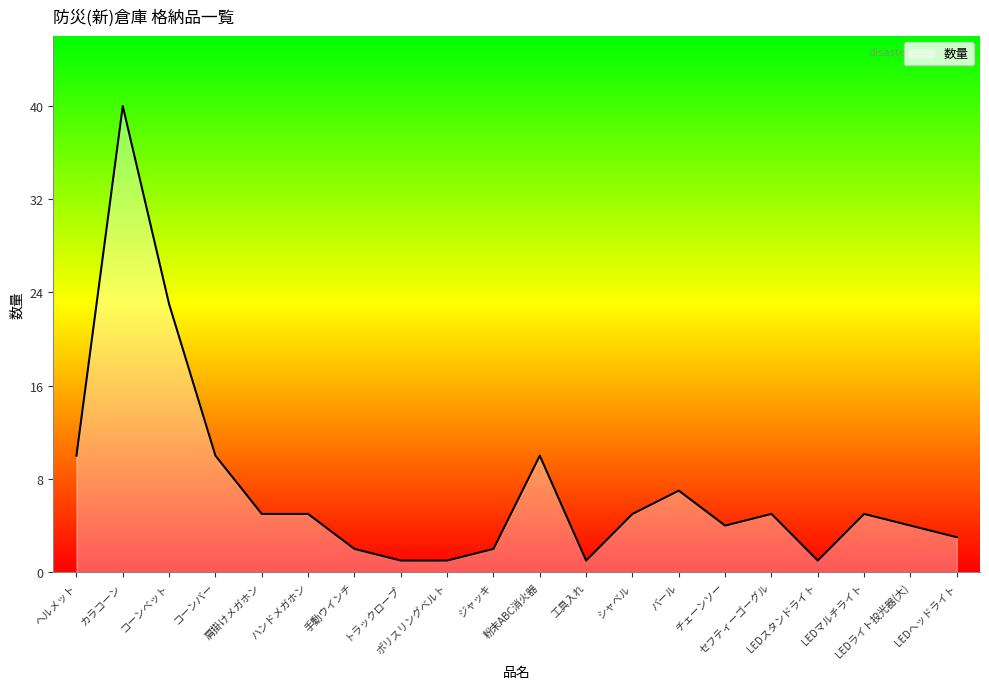

Is this an area chart (filled region under the line)?

Yes